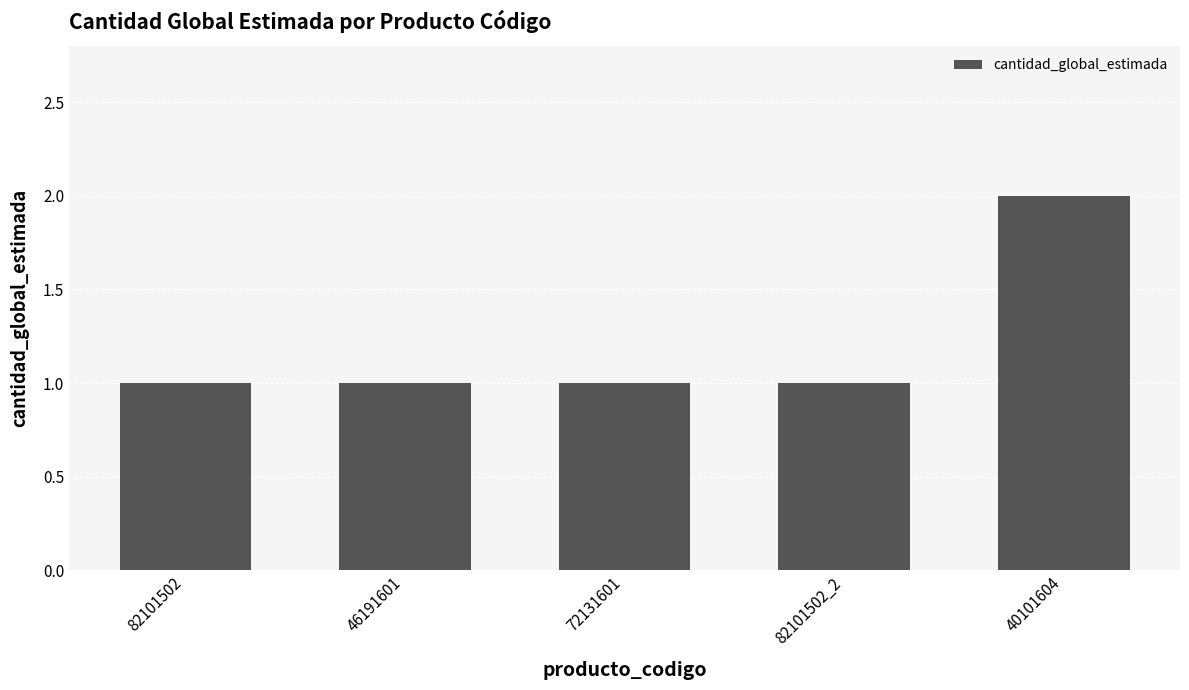

Which label corresponds to the largest value in the chart?

40101604